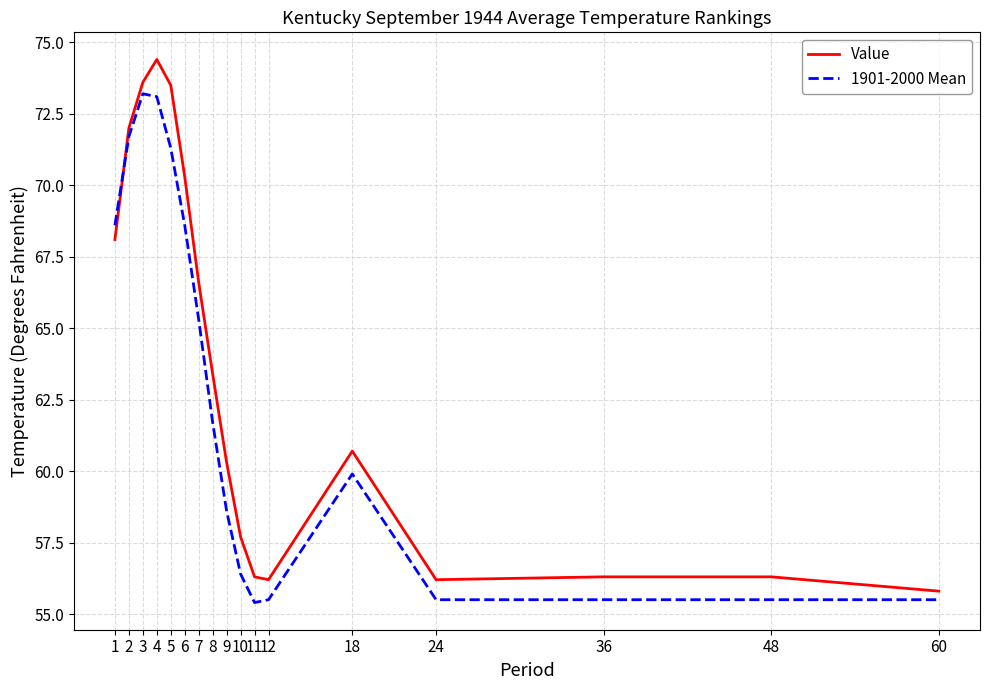

List the series in order of their peak value, lowest first.

1901-2000 Mean, Value